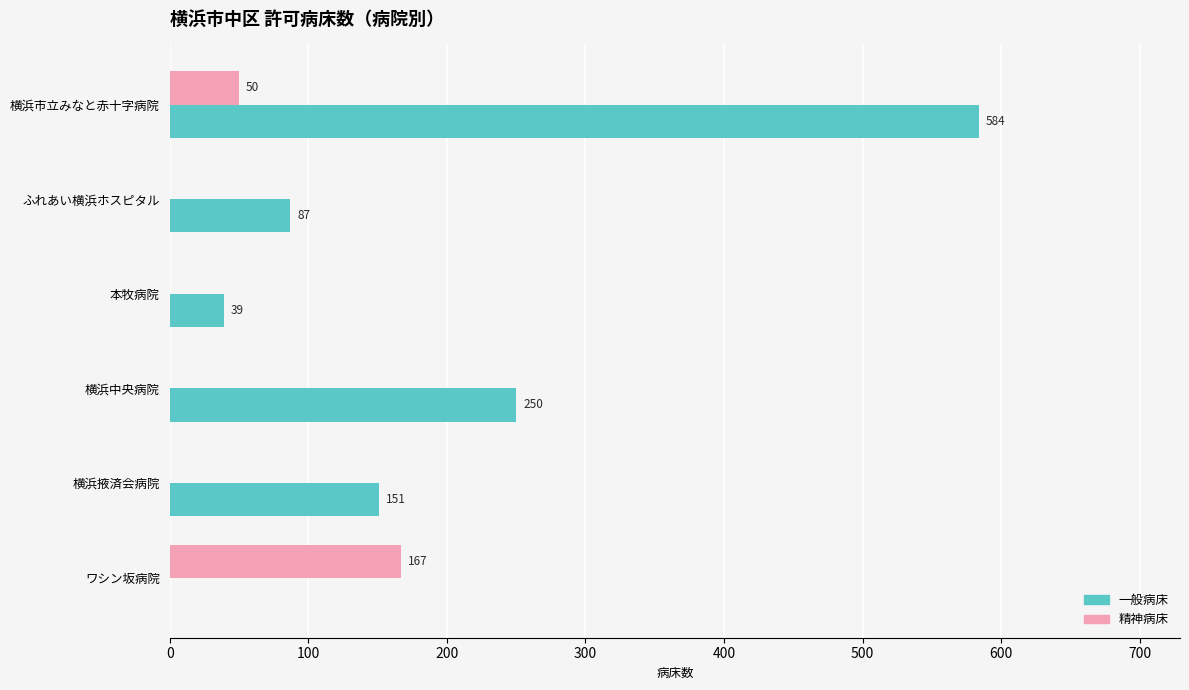

Which series has the largest total across all categories?

一般病床